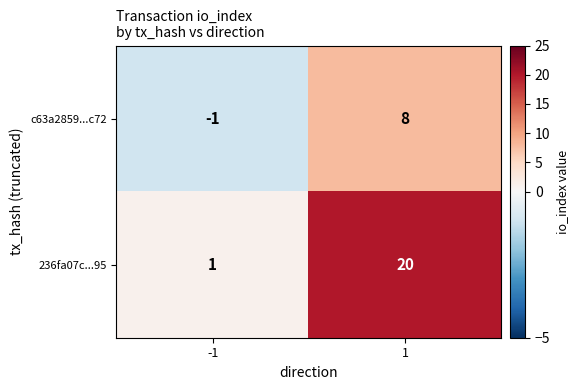

Reading right to left, transcribe all the data shown in this chart.

c63a2859...c72: 1=8	-1=-1
236fa07c...95: 1=20	-1=1